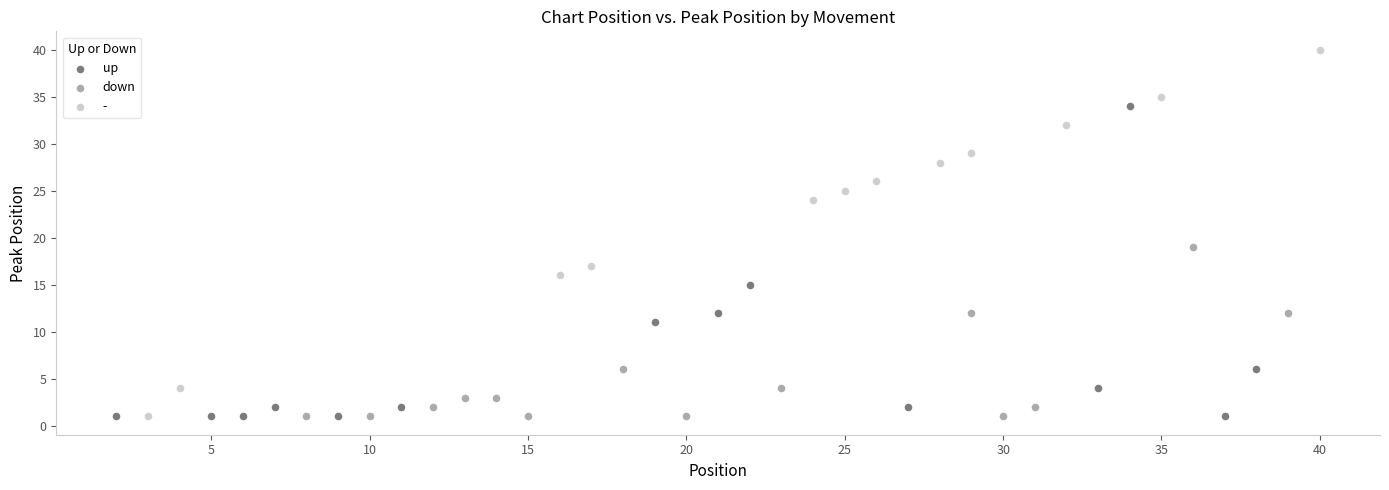

Which series has the widest spread of Y values?

-